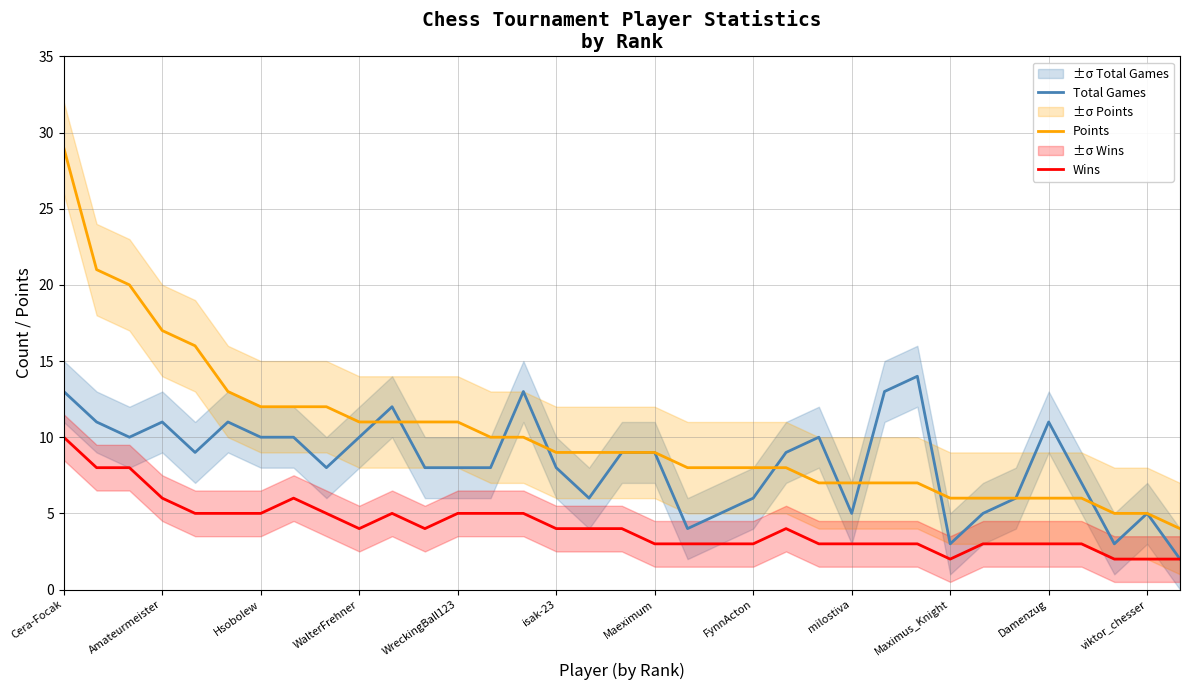

What is the maximum value for Wins?

10